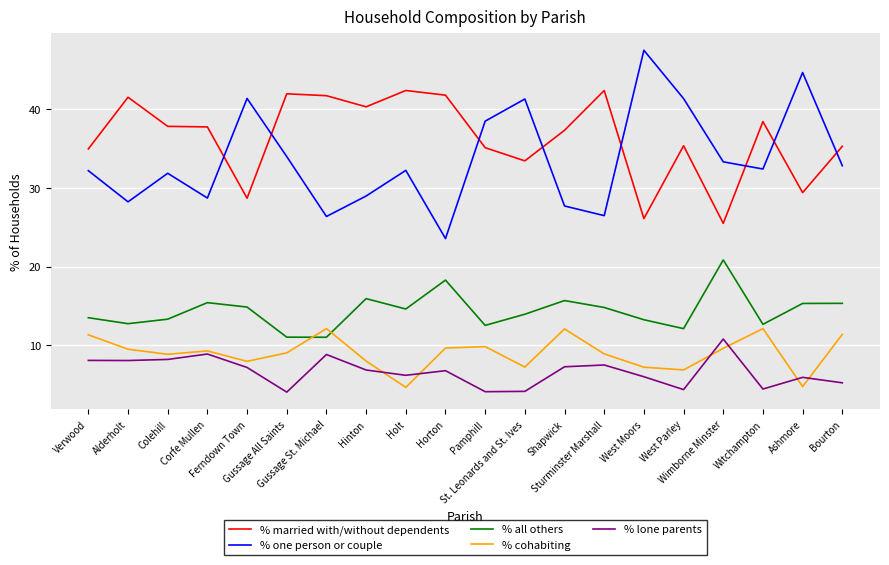

Which series has the largest total across all categories?

% married with/without dependents